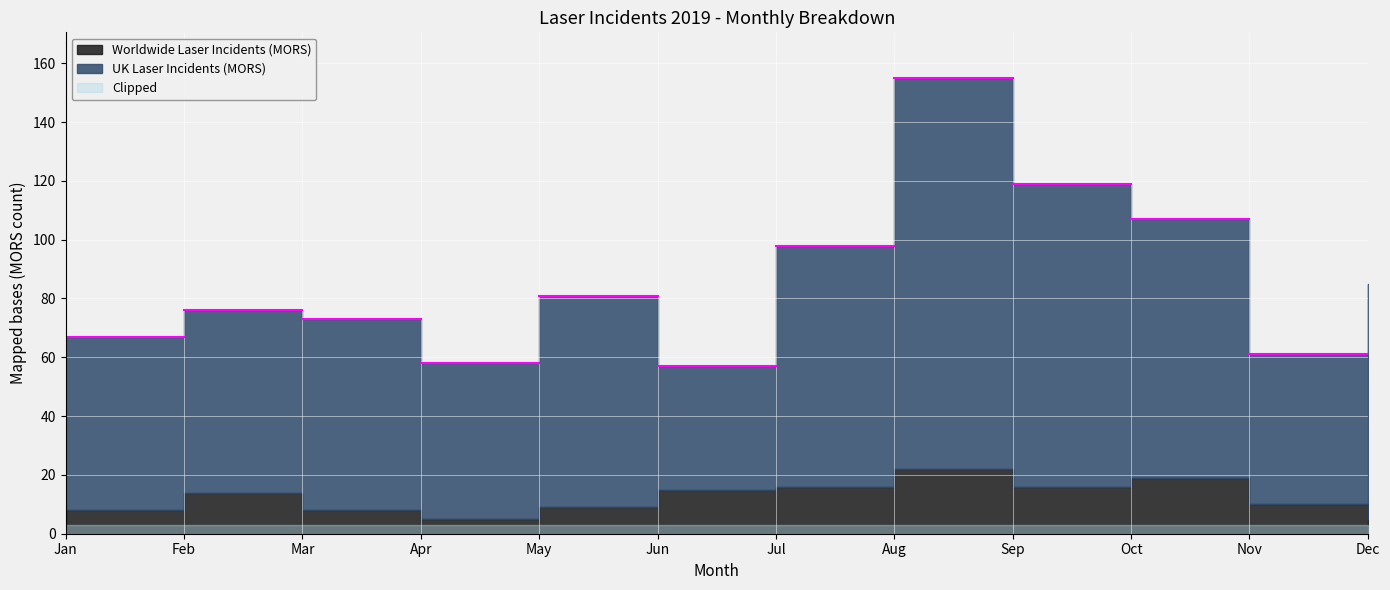

How many lines are shown in the chart?

2